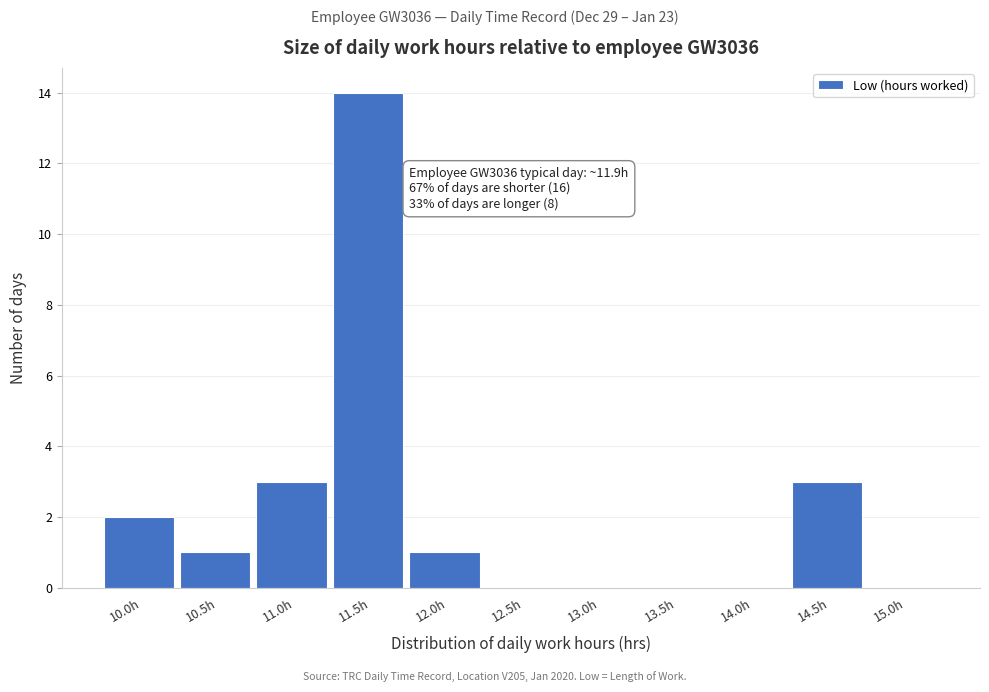

Reading left to right, extract all data points from this chart.

10.0h=2	10.5h=1	11.0h=3	11.5h=14	12.0h=1	12.5h=0	13.0h=0	13.5h=0	14.0h=0	14.5h=3	15.0h=0